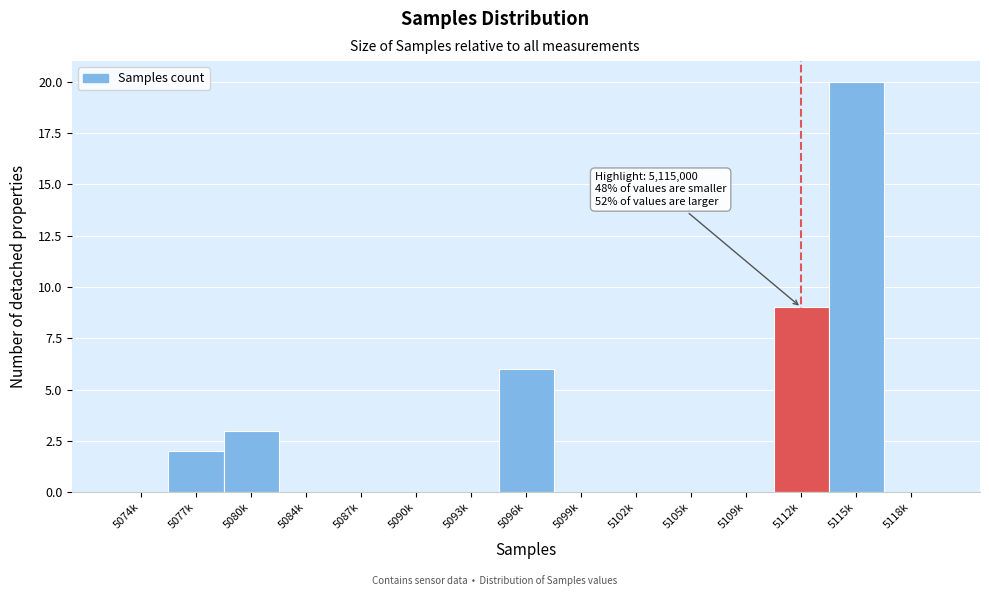

Reading left to right, what are all the values shown in this chart?

5074k=0	5077k=2	5080k=3	5084k=0	5087k=0	5090k=0	5093k=0	5096k=6	5099k=0	5102k=0	5105k=0	5109k=0	5112k=9	5115k=20	5118k=0